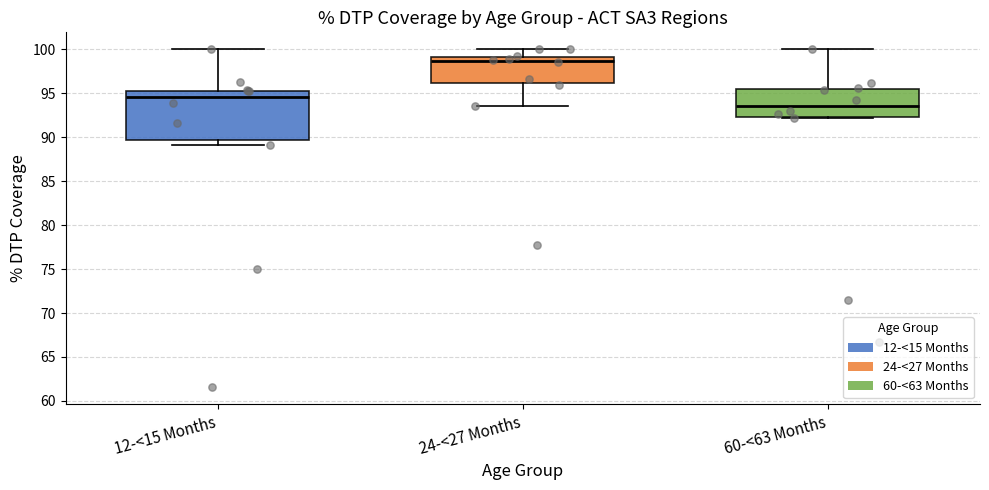

Reading left to right, transcribe this box plot: for each box, give where its median line is, the range the box spans, and where its two whiskers end, as read against the y-axis. The values are not printed on the chart, so give them approximately, as read against the axis.

12-<15 Months: median 94.5, box 89.5 to 95.5, whiskers 89.0 to 100.0
24-<27 Months: median 98.5, box 96.0 to 99.0, whiskers 93.5 to 100.0
60-<63 Months: median 93.5, box 92.5 to 95.5, whiskers 92.0 to 100.0